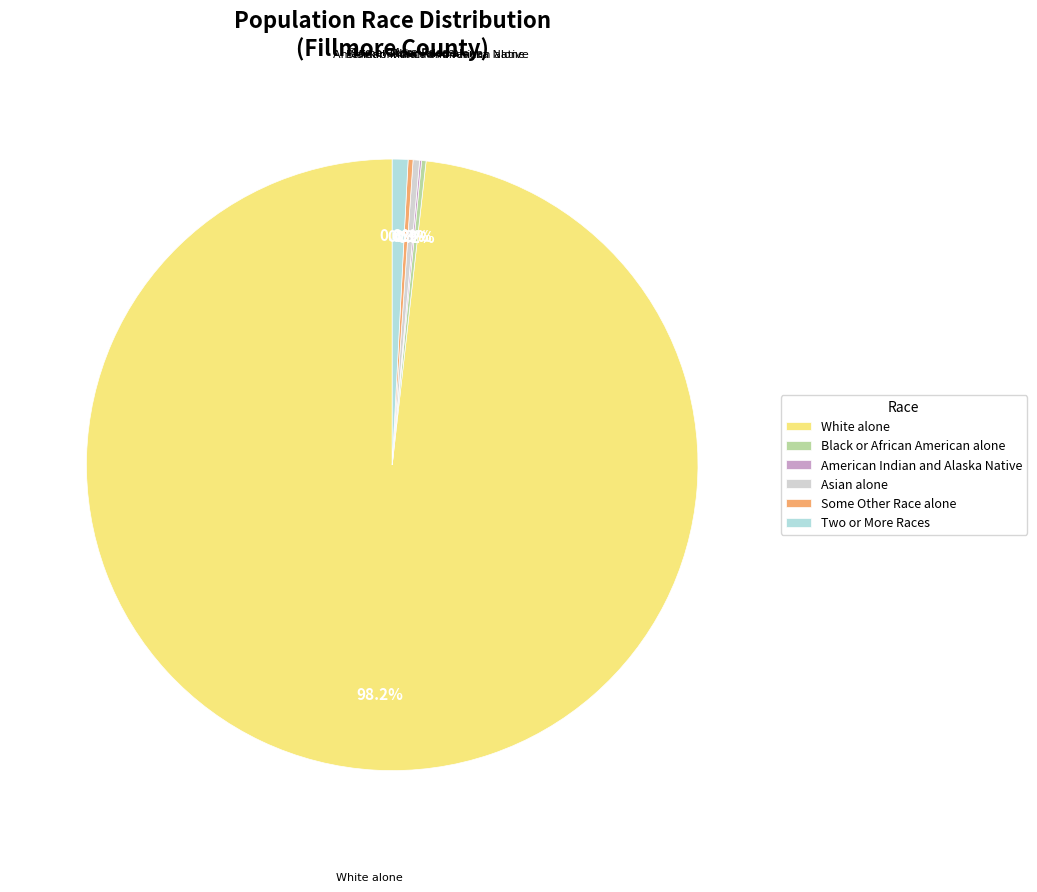

Does any single category account for the majority?

Yes